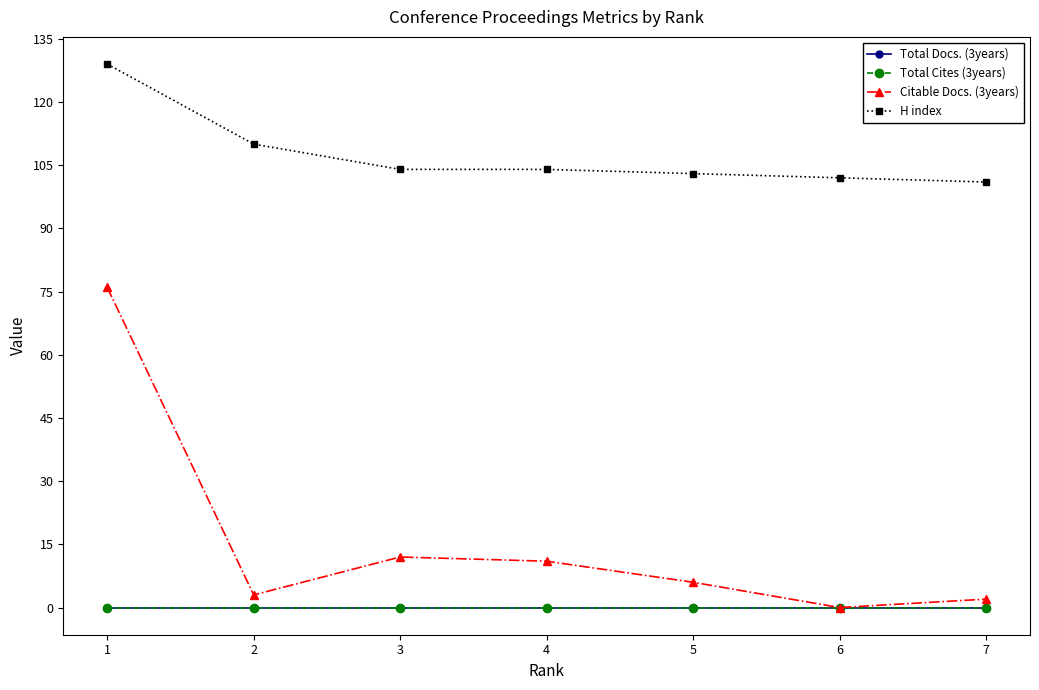

Rank the categories by Citable Docs. (3years) value from highest to lowest.

1, 3, 4, 5, 2, 7, 6